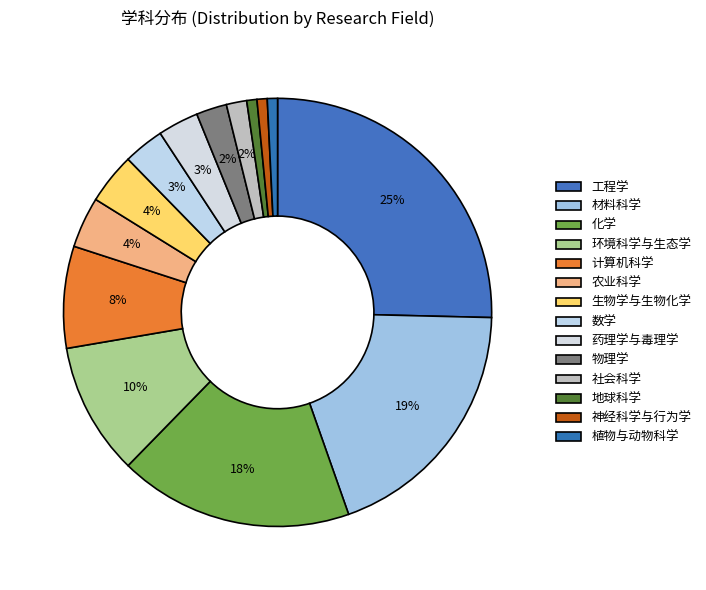

Count the number of slices in the pie.

14